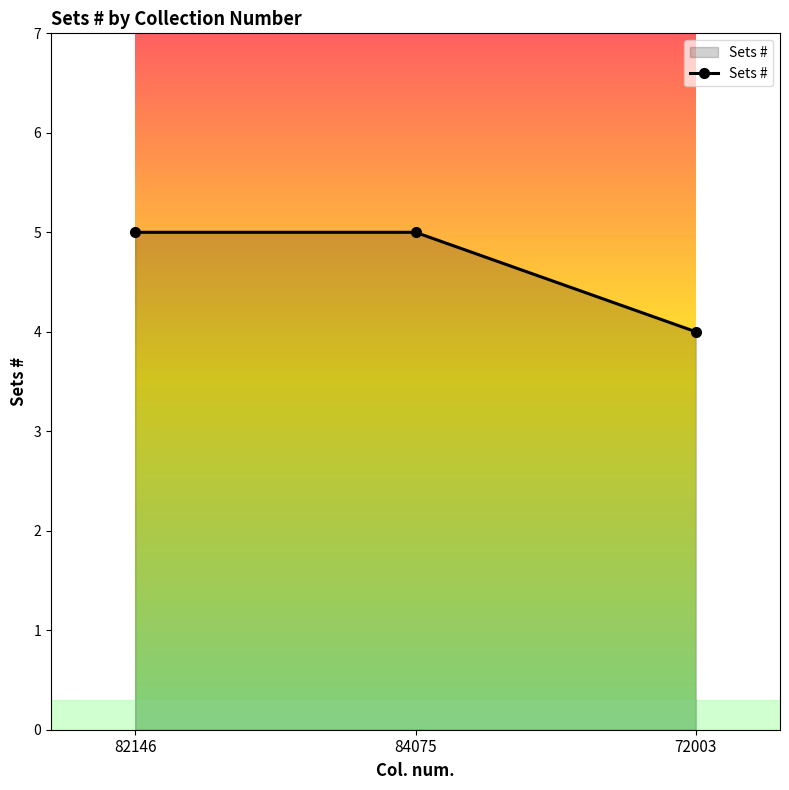

Reading right to left, transcribe all the data shown in this chart.

4	5	5